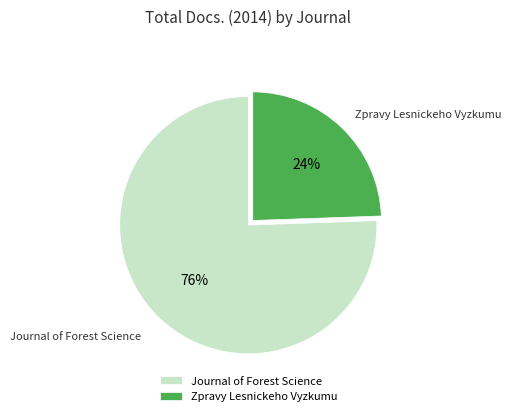

How many slices are in this pie chart?

2